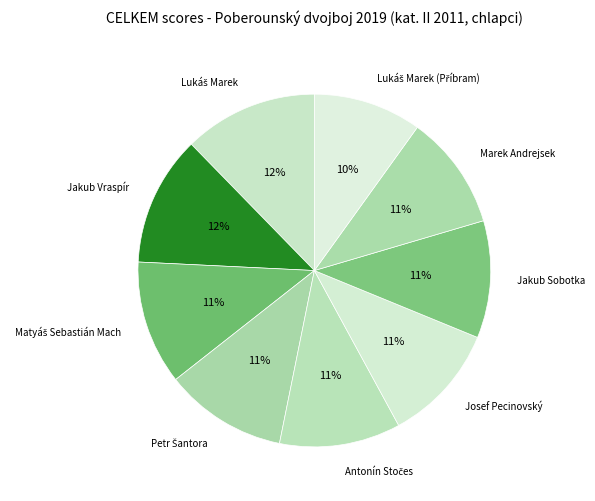

To the nearest percent, what is the average slice percentage?

11%